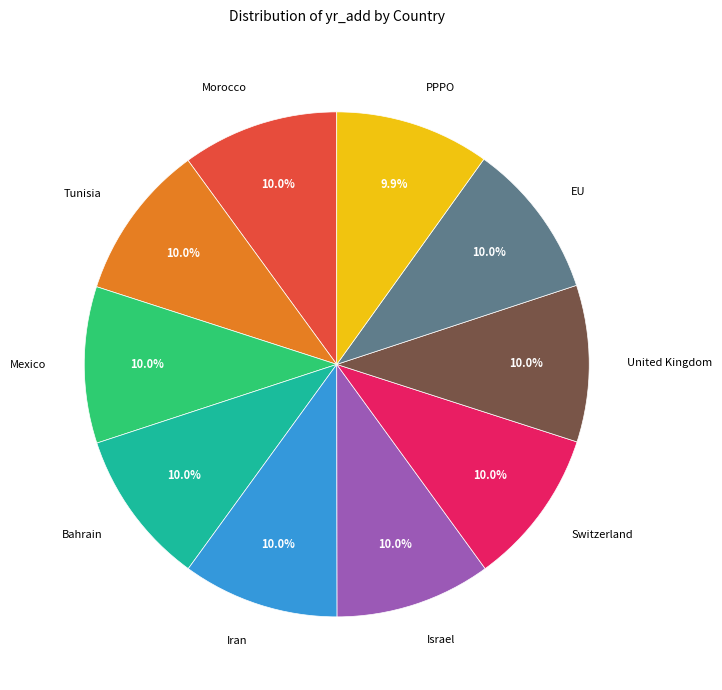

How many slices are in this pie chart?

10